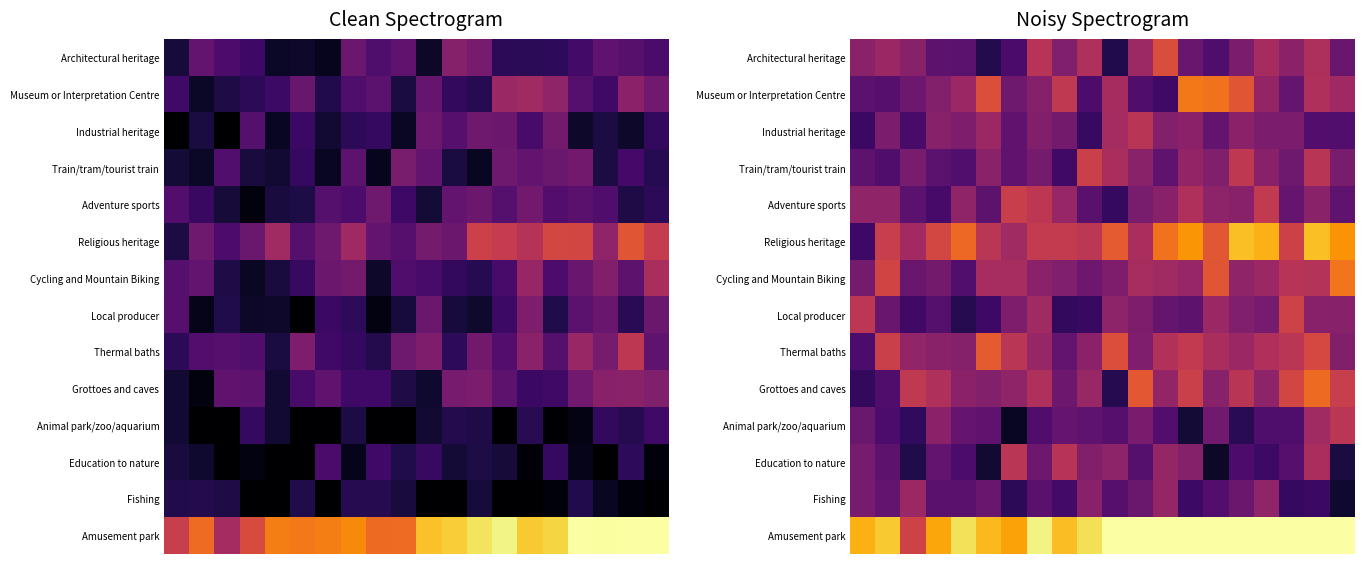

Count the number of categories in the chart.

20